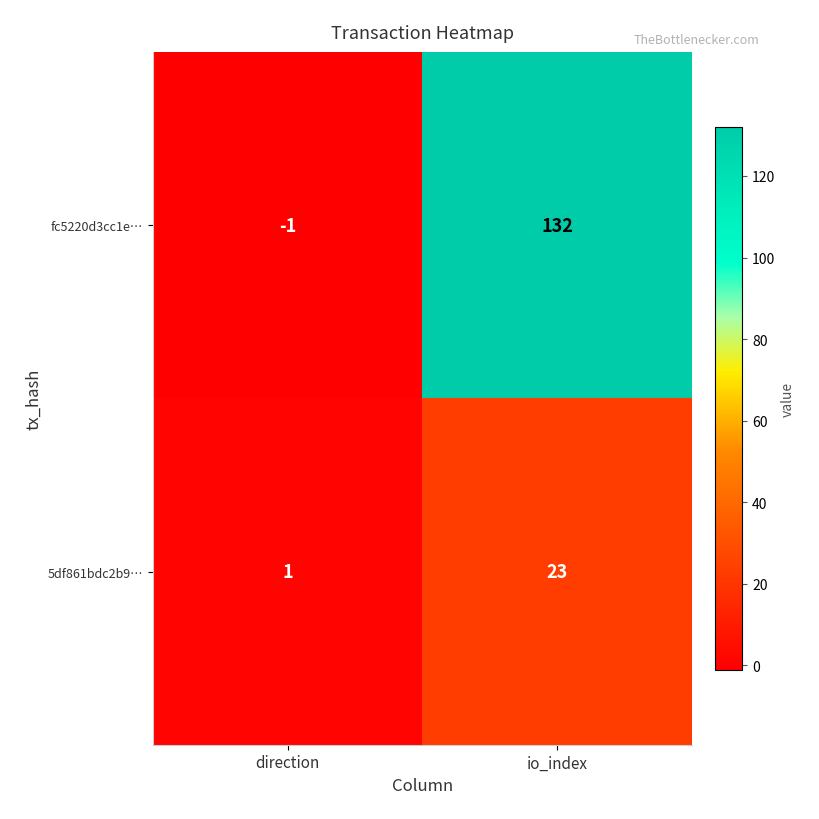

What value does the 5df861bdc2b9… series have at io_index, to the nearest 5?

25